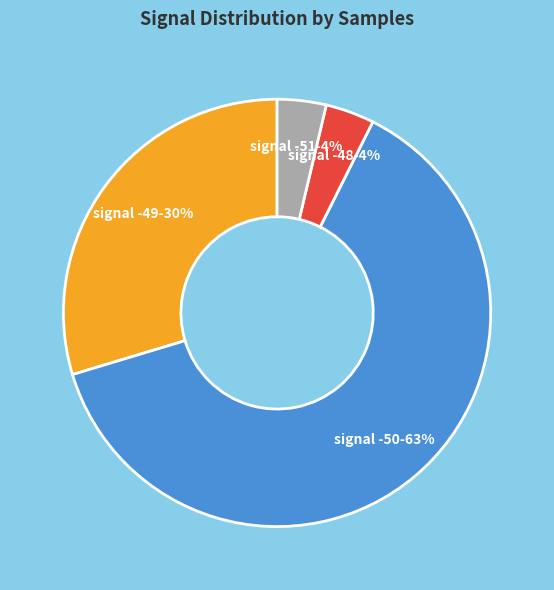

What is the largest slice in the pie chart?

signal -50